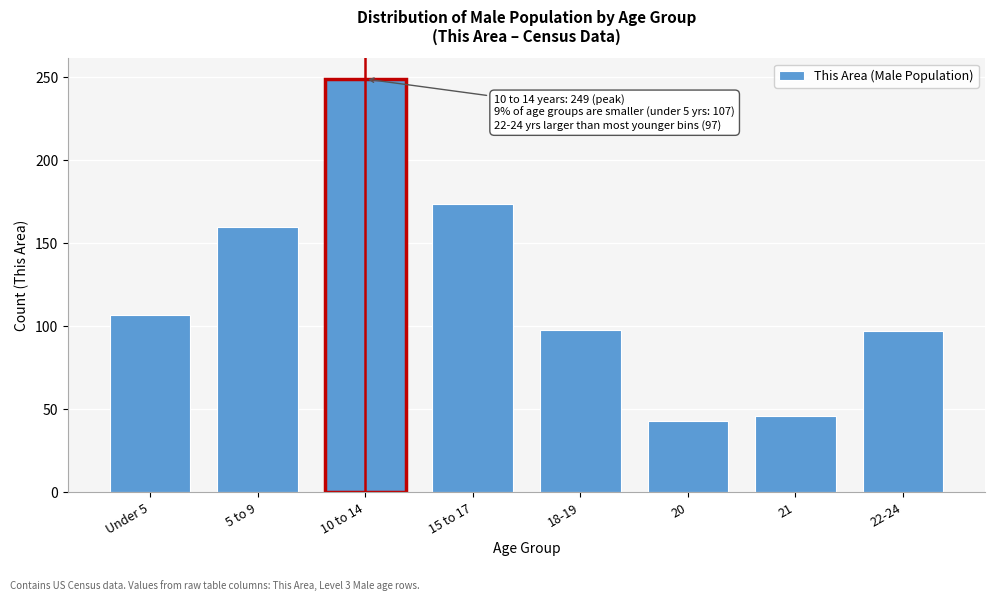

What position from the left is 22-24?

8